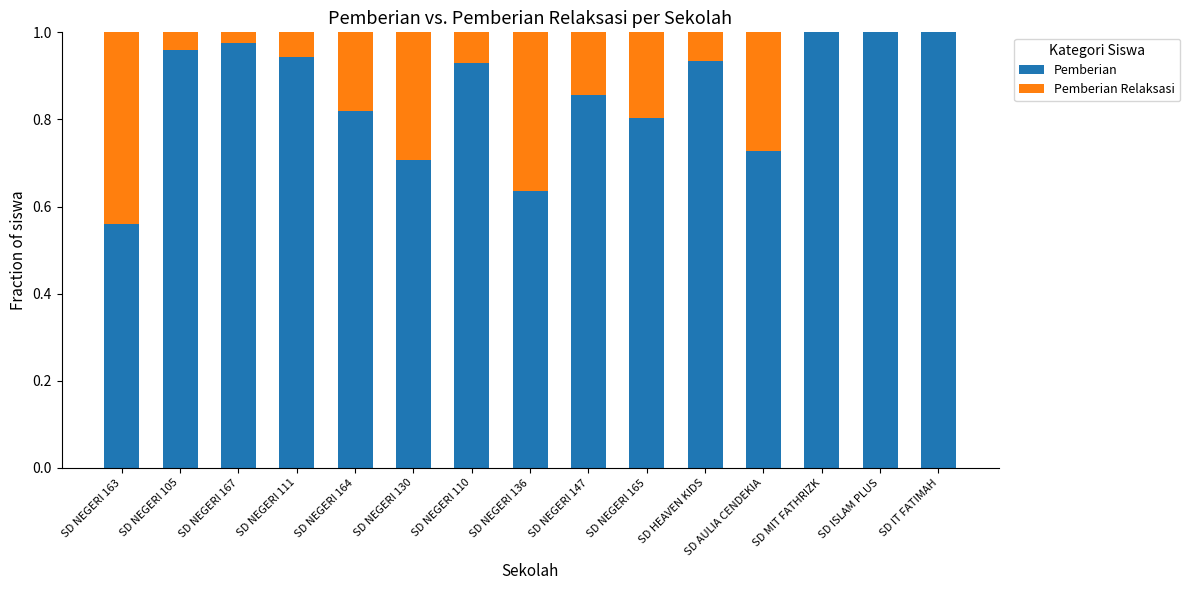

Are the bars grouped side by side (vs. stacked)?

No